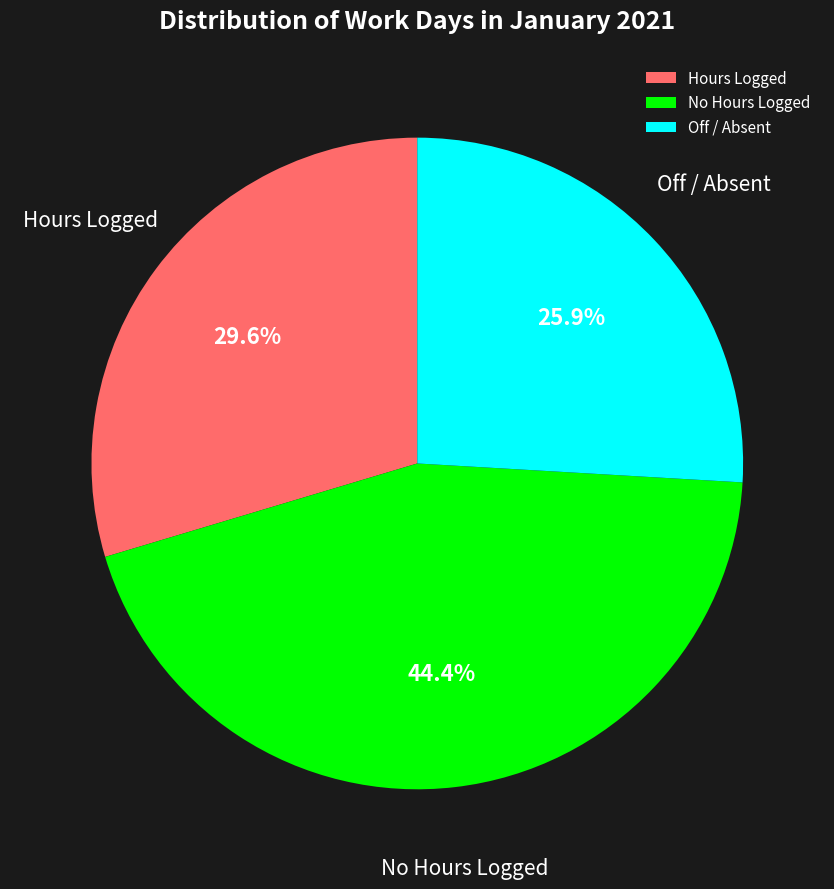

Rank the categories by value from lowest to highest.

Off / Absent, Hours Logged, No Hours Logged